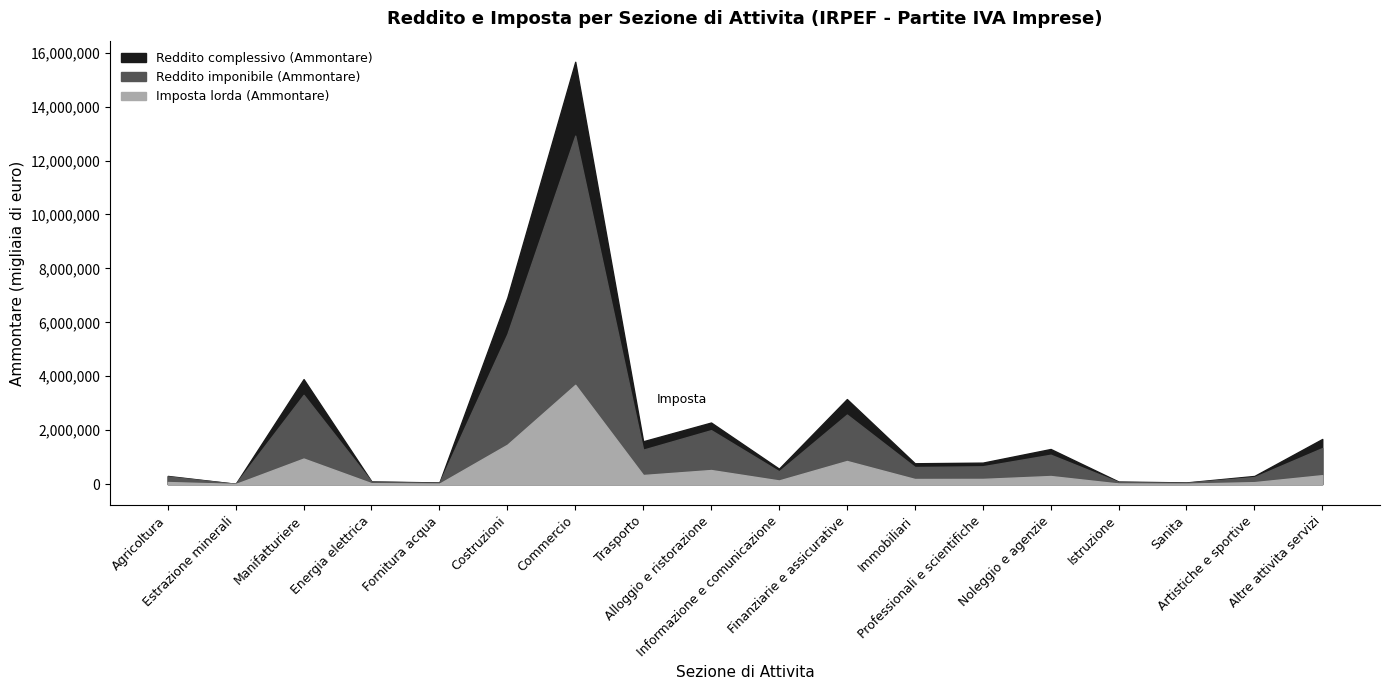

How many data points in Imposta lorda (Ammontare) are above 192233?

8